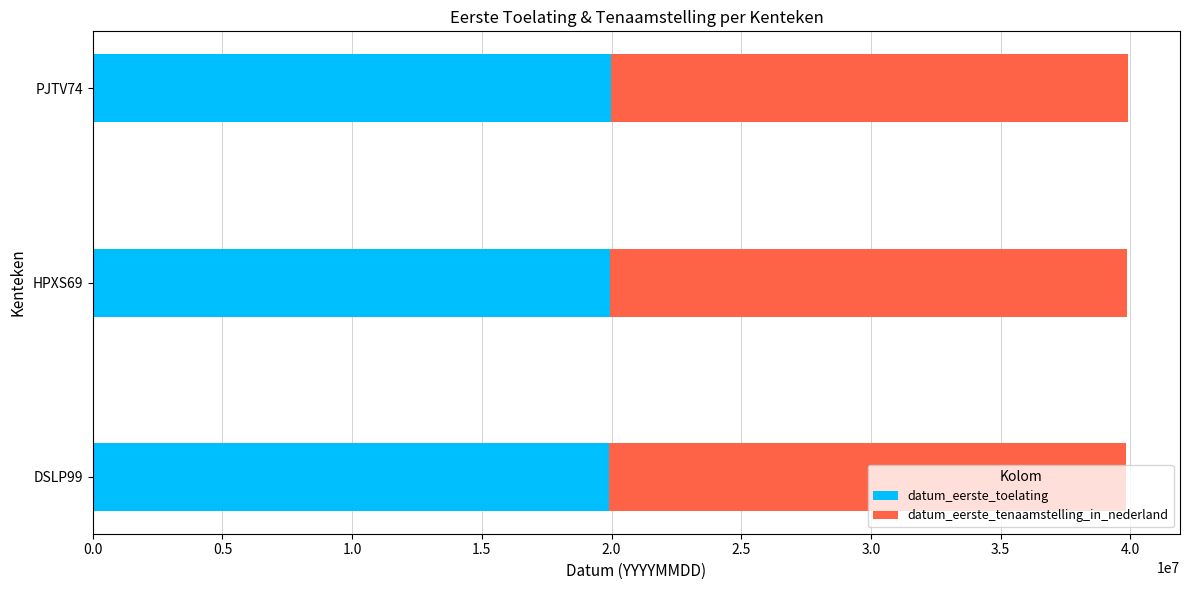

What is the lowest value of the datum_eerste_toelating series?

19920228